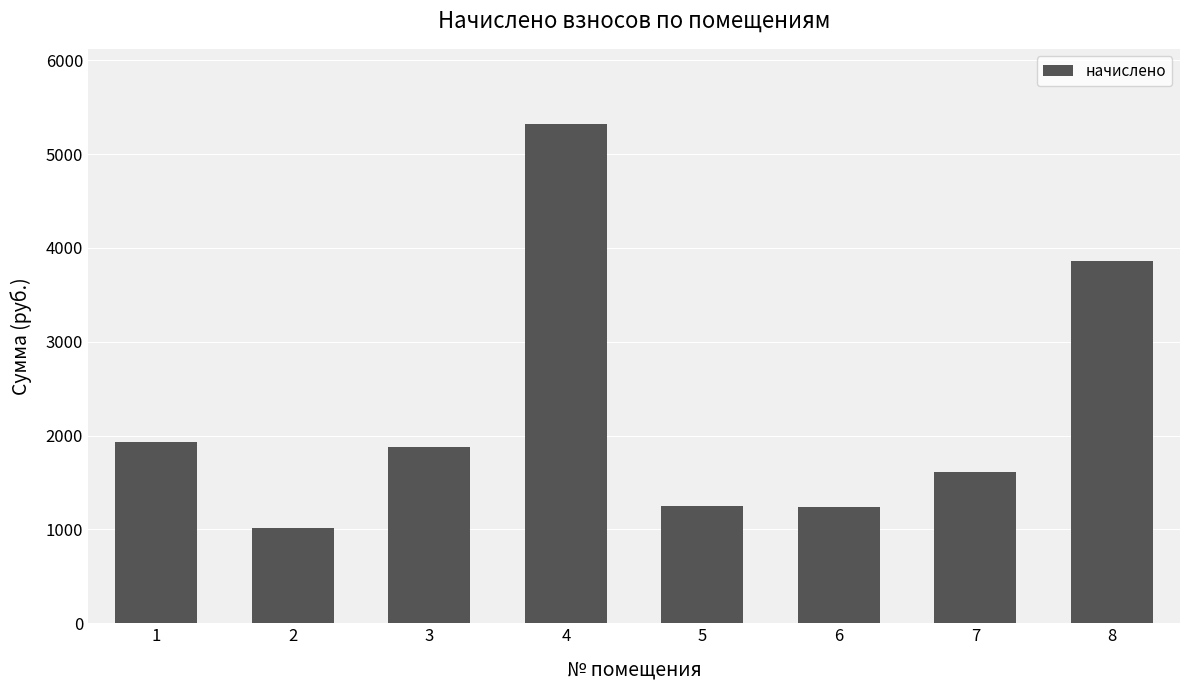

Between 6 and 7, which is larger?

7